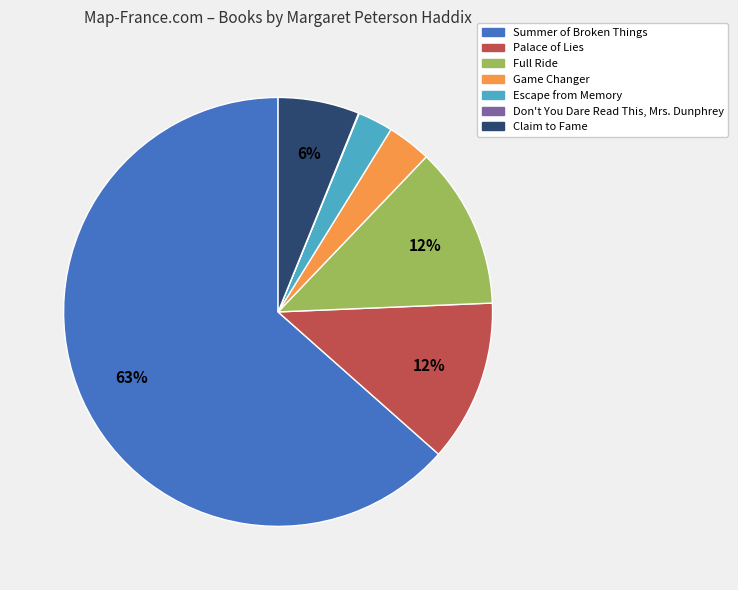

Is there any slice that represents more than half of the pie?

Yes